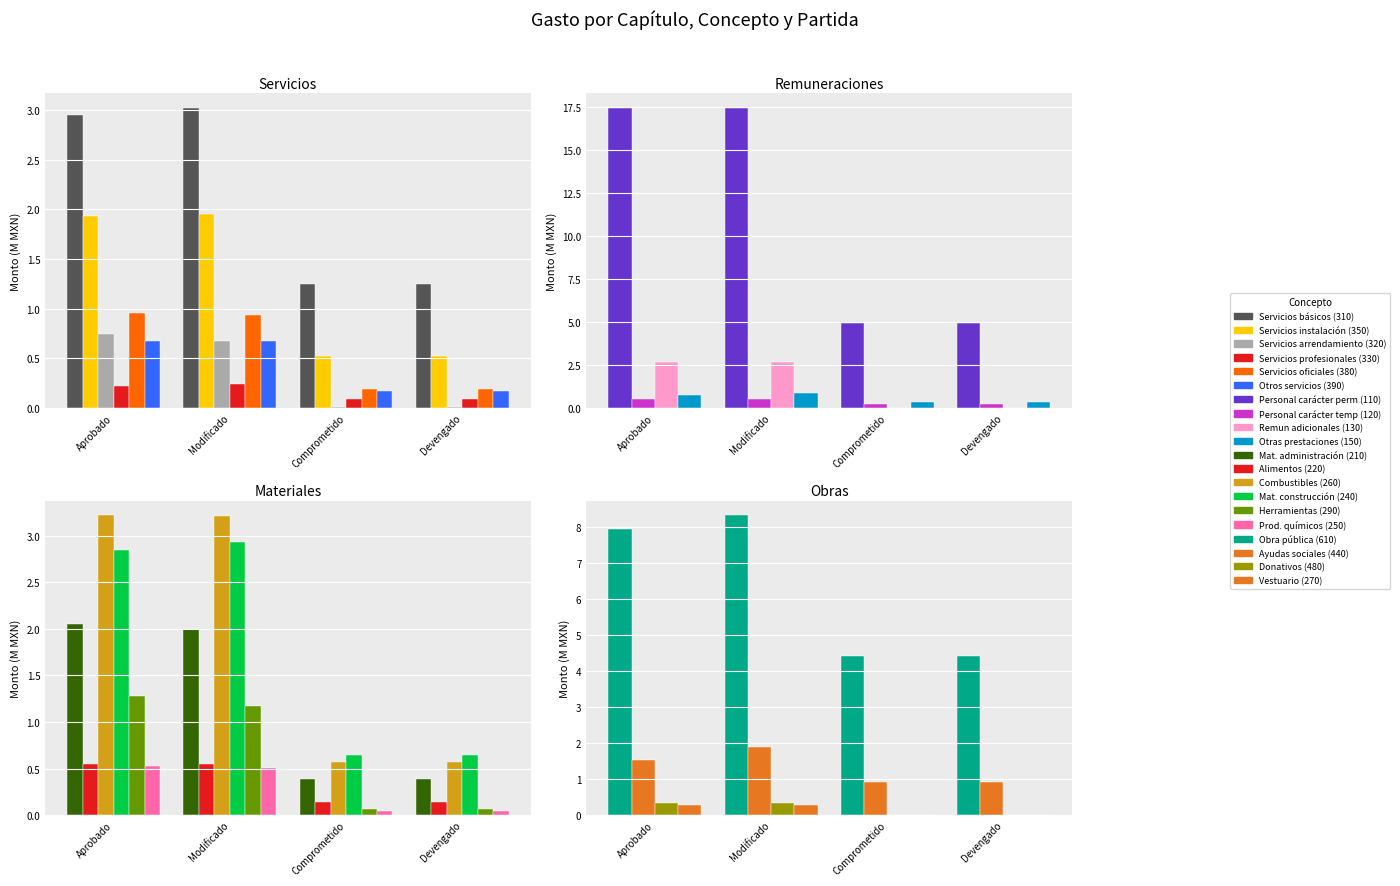

What is the sum of all Obra pública (610) values?

25.1